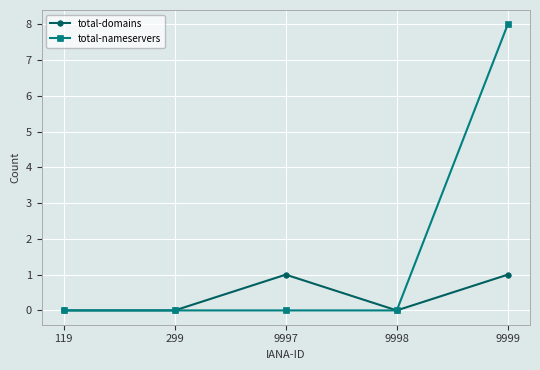

List the series in order of their peak value, highest first.

total-nameservers, total-domains